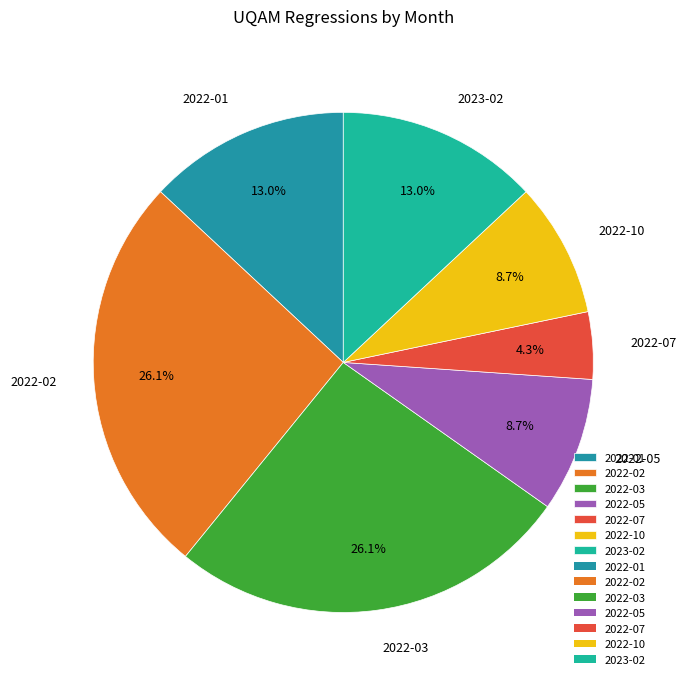

Between 2022-02 and 2022-01, which is larger?

2022-02